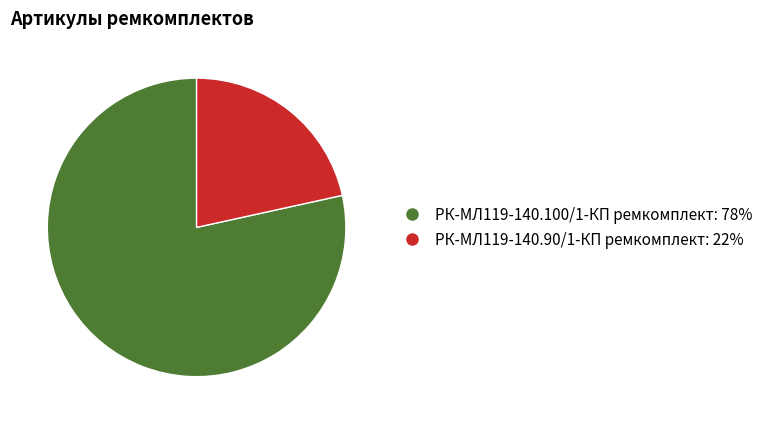

Which category has the biggest portion of the pie?

РК-МЛ119-140.100/1-КП ремкомплект